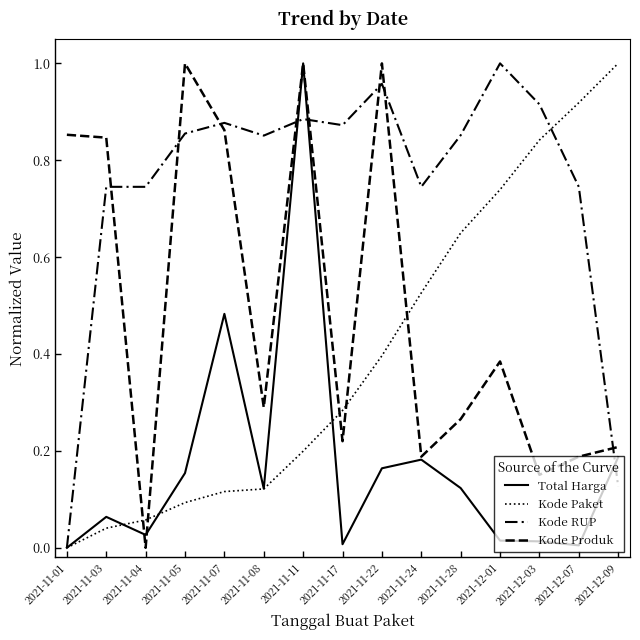

Is this an area chart (filled region under the line)?

No